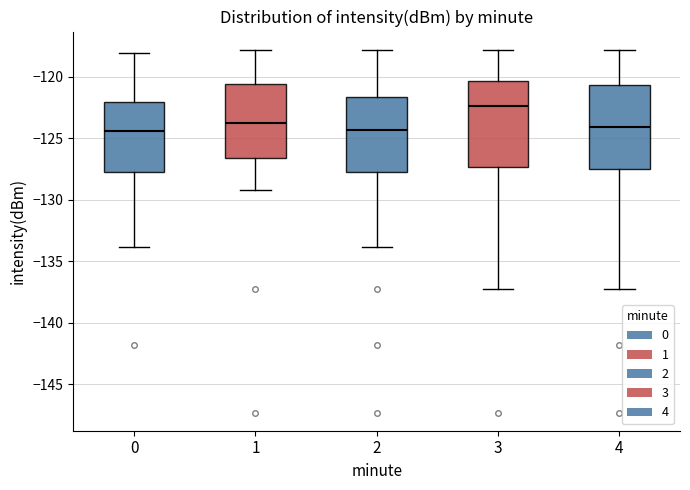

Reading left to right, transcribe this box plot: for each box, give where its median line is, the range the box spans, and where its two whiskers end, as read against the y-axis. The values are not printed on the chart, so give them approximately, as read against the axis.

0: median -124.5, box -128.0 to -122.0, whiskers -134.0 to -118.0
1: median -124.0, box -126.5 to -120.5, whiskers -129.0 to -118.0
2: median -124.5, box -128.0 to -121.5, whiskers -134.0 to -118.0
3: median -122.5, box -127.5 to -120.5, whiskers -137.5 to -118.0
4: median -124.0, box -127.5 to -120.5, whiskers -137.5 to -118.0